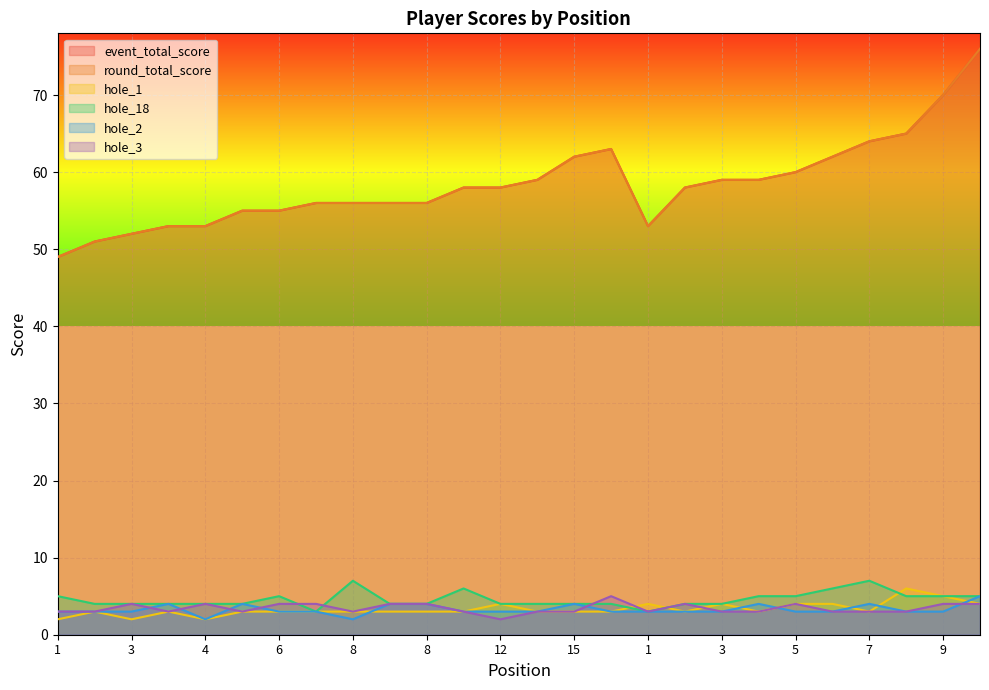

Does the chart display data point markers on the line(s)?

No